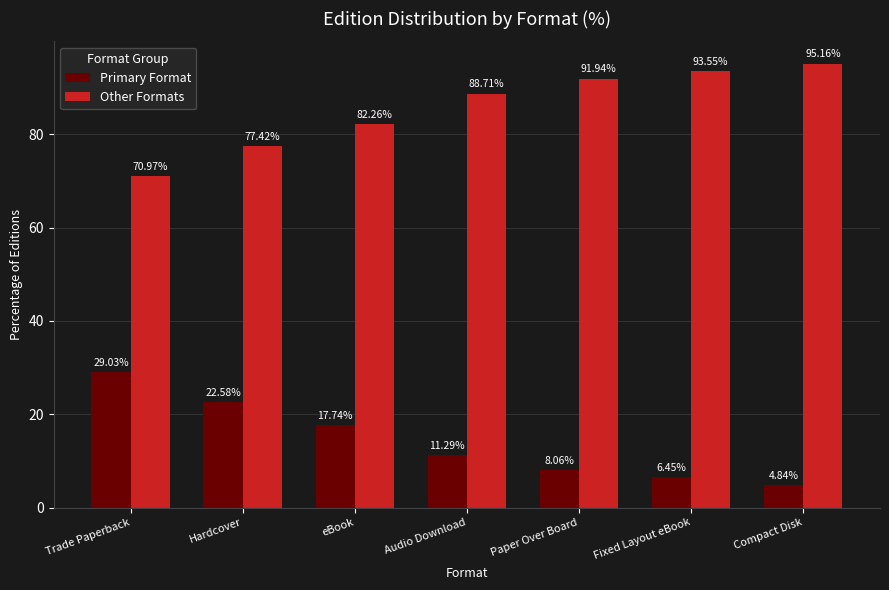

What is the difference between the maximum and minimum values in the Other Formats series?

24.2